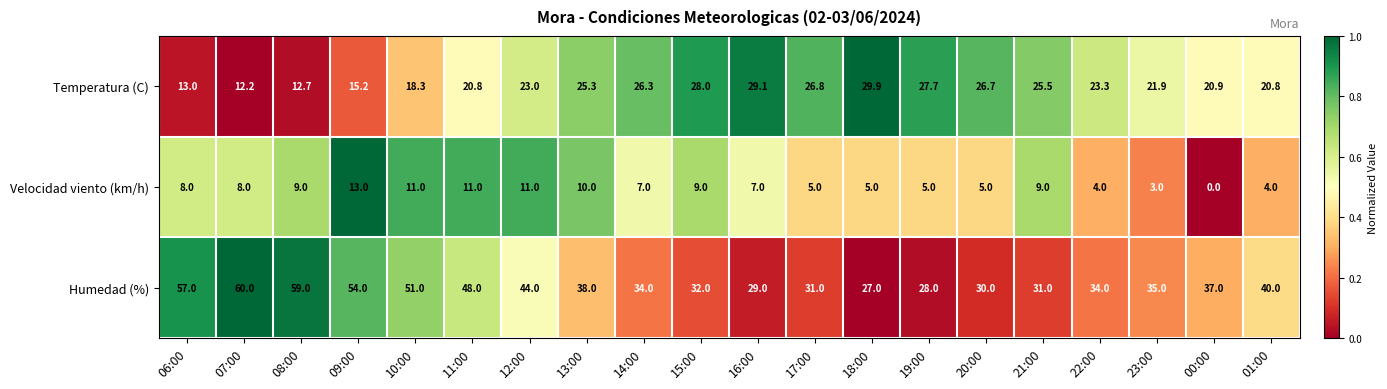

What is the average value of the Humedad (%) series?

40.0